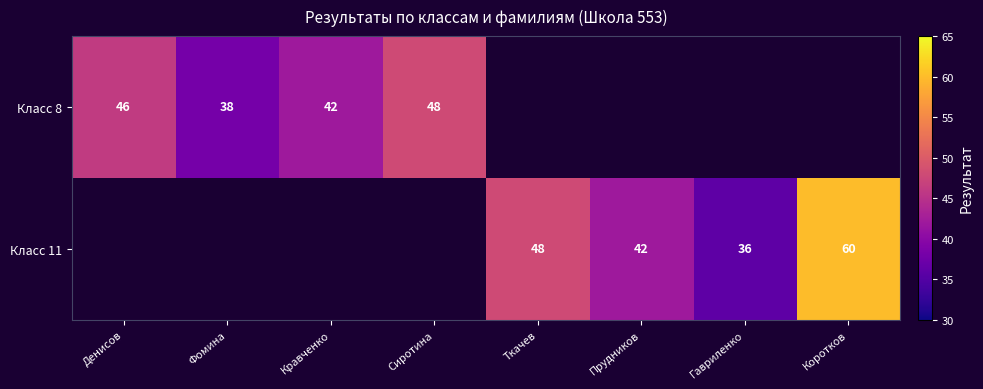

How many categories are shown in the chart?

8